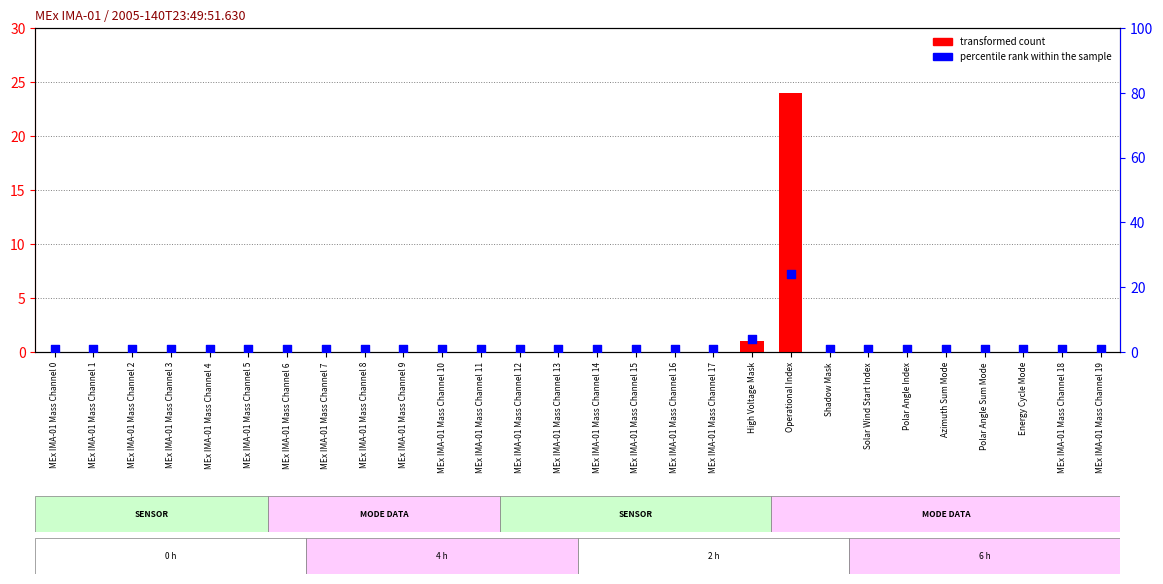

Which series has the widest spread of Y values?

transformed count